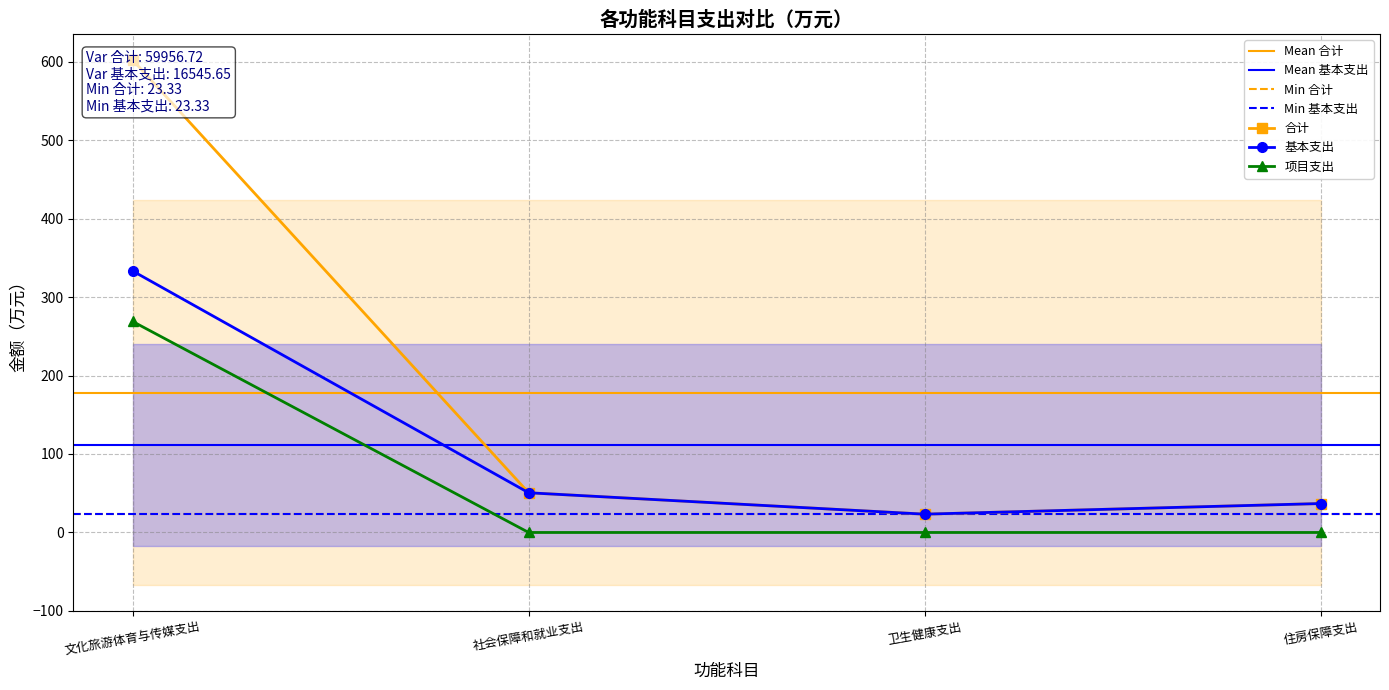

List the series in order of their peak value, lowest first.

项目支出, 基本支出, 合计